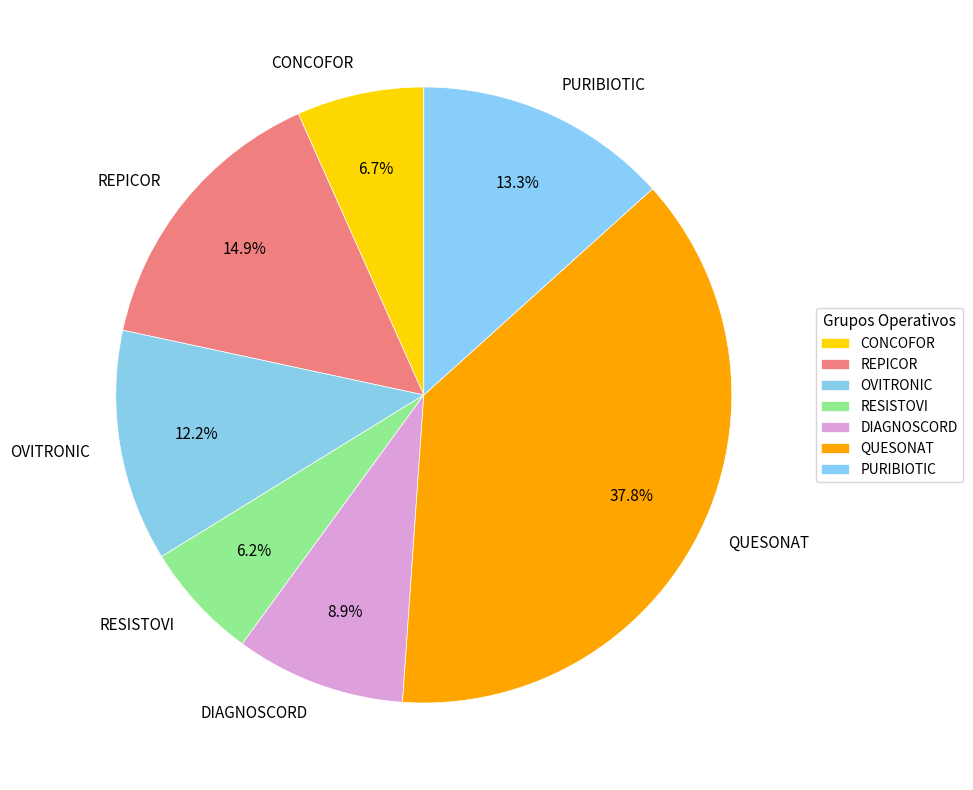

Is CONCOFOR the majority of the pie?

No